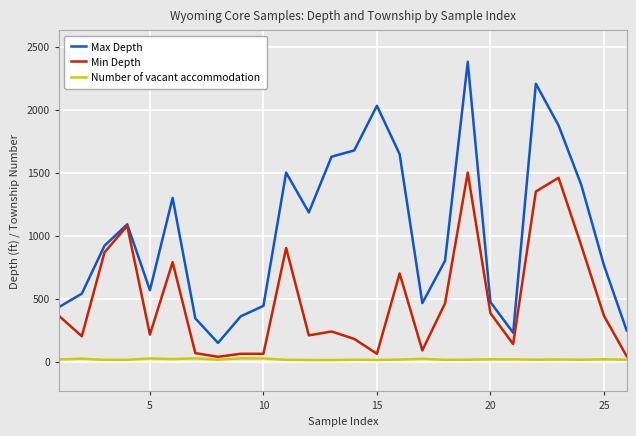

The value of Max Depth at 5 is 738. True or false?

False